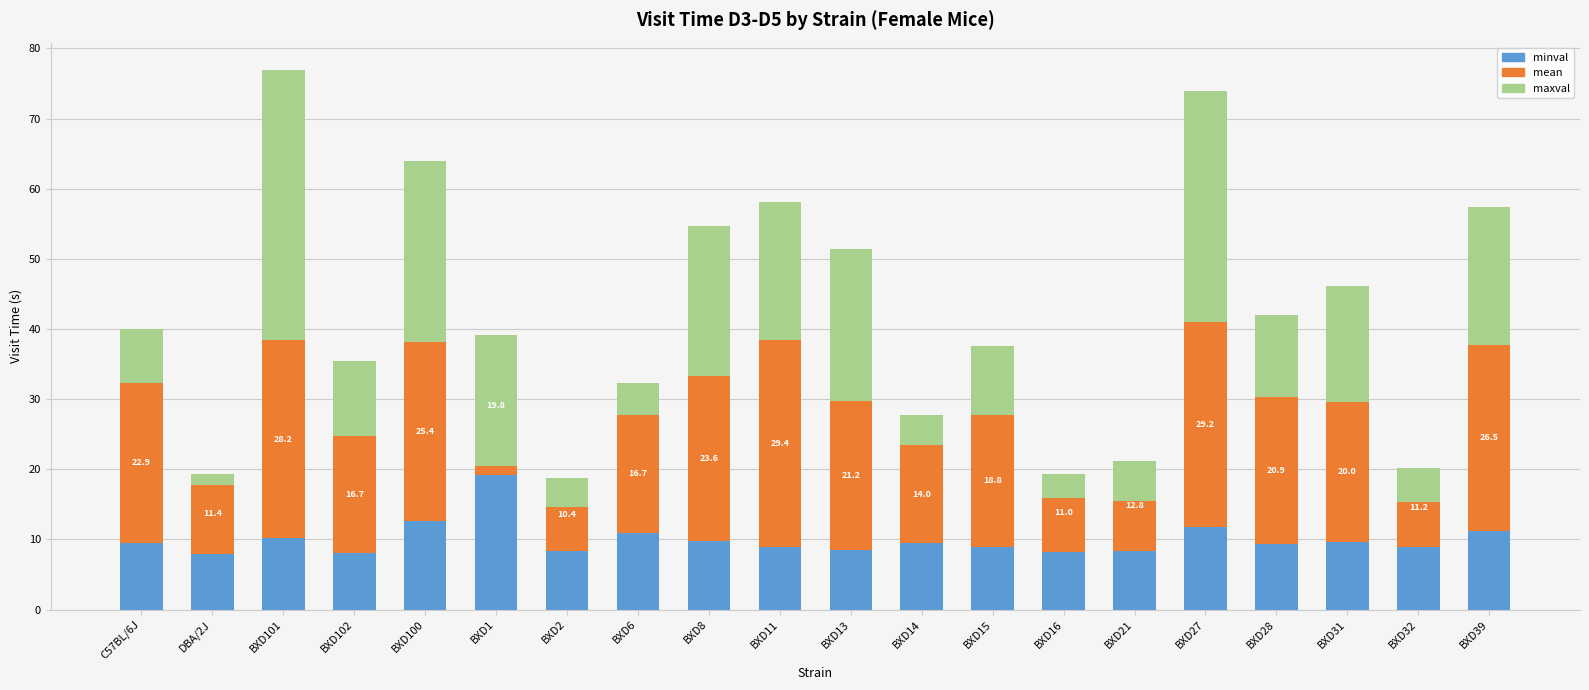

What is the spread (max minus min) of values at BXD32?

16.1